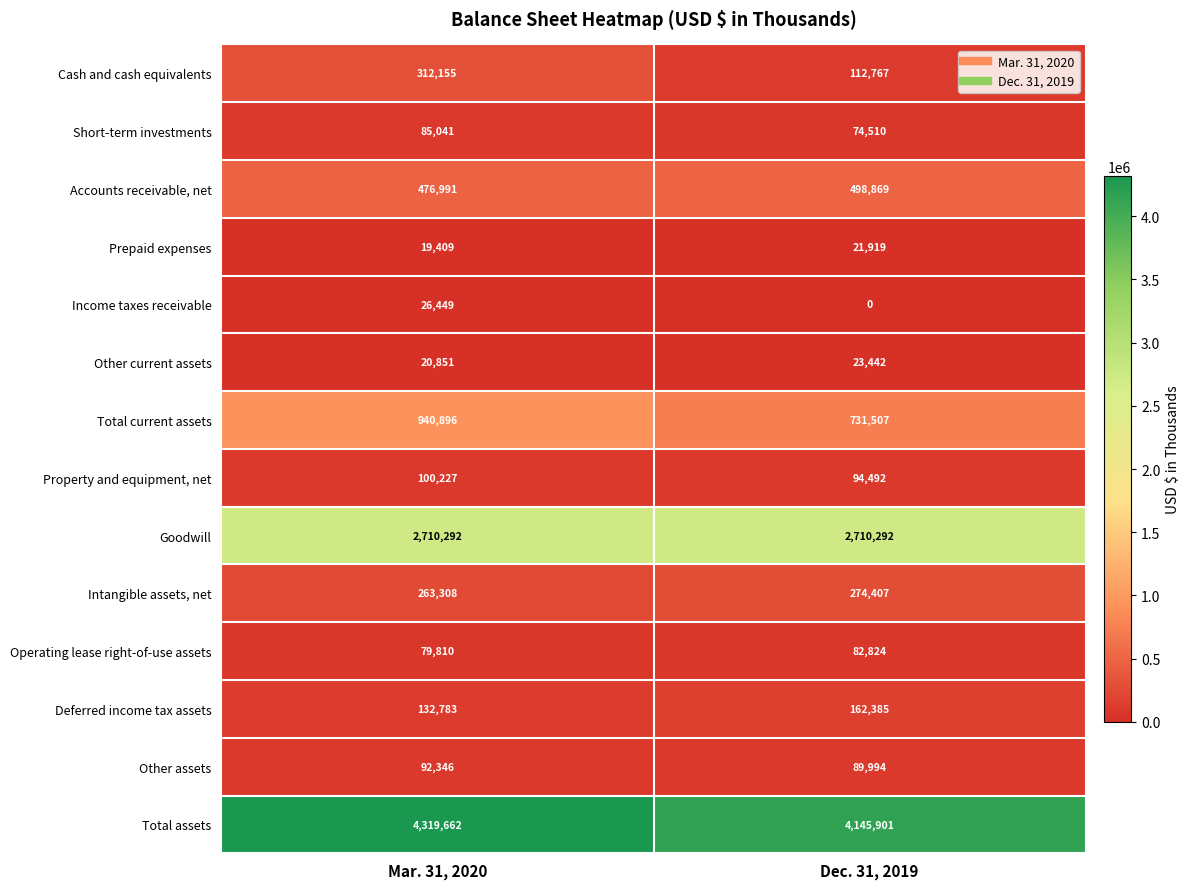

Which category has the highest value across all series?

Mar. 31, 2020